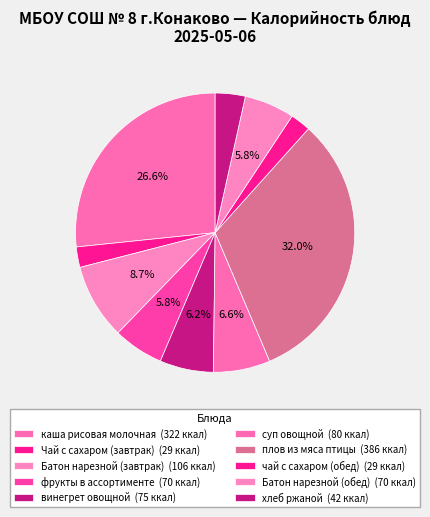

Count the number of slices in the pie.

10